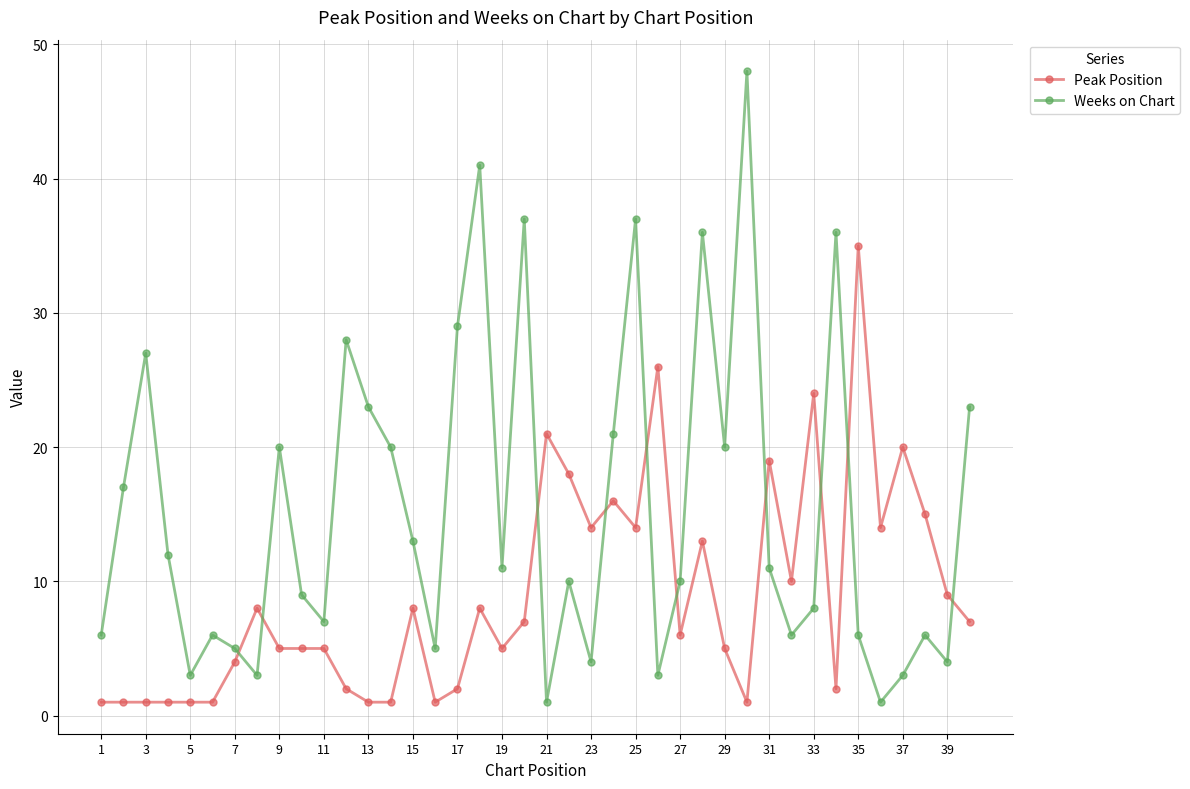

How many times do Peak Position and Weeks on Chart cross each other?

10